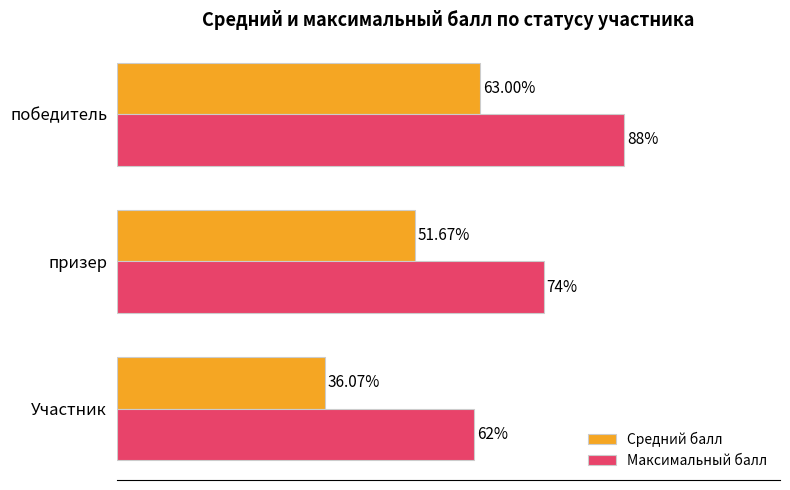

Which label corresponds to the largest value in the chart?

победитель